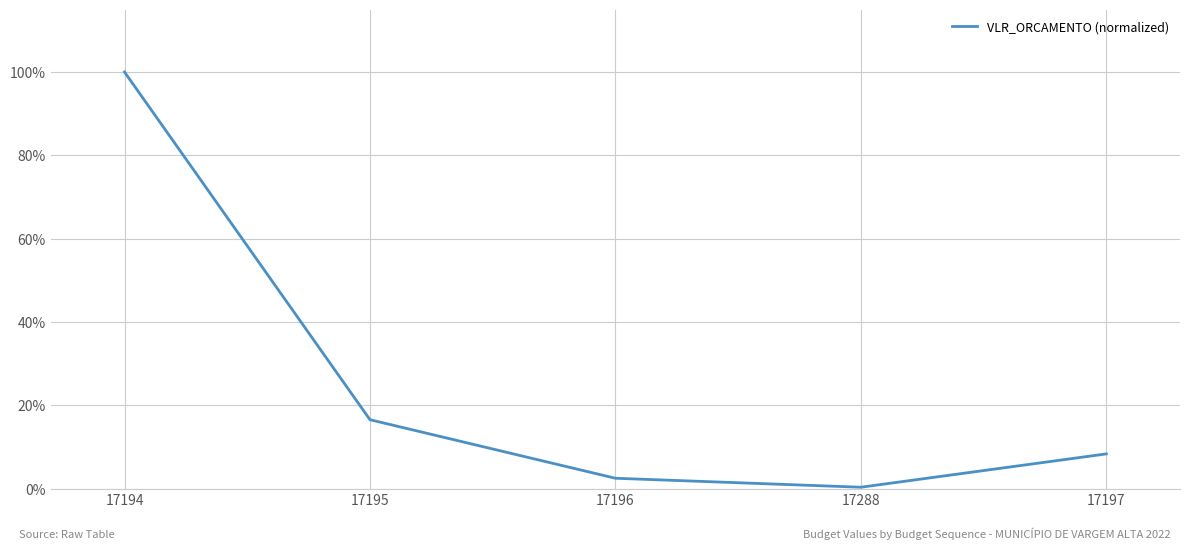

Is it true that the value at 17194 is 1.5?

False